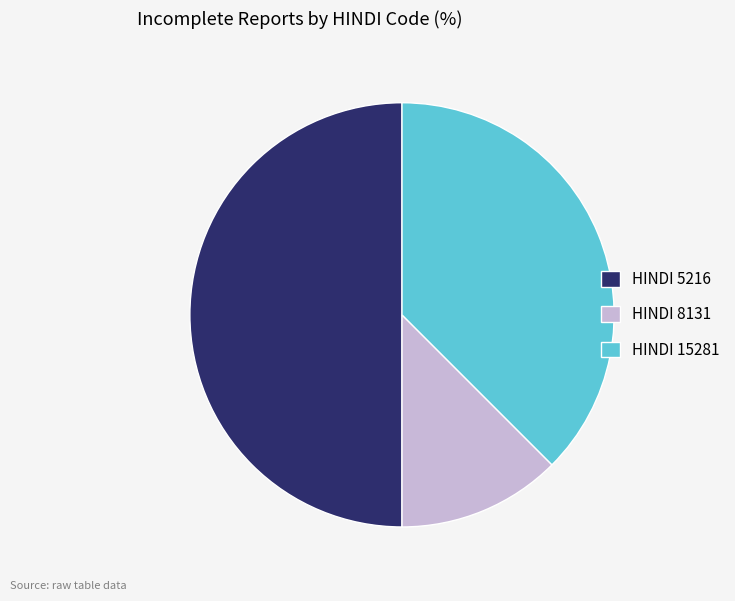

Which category has the smallest portion of the pie?

HINDI 8131